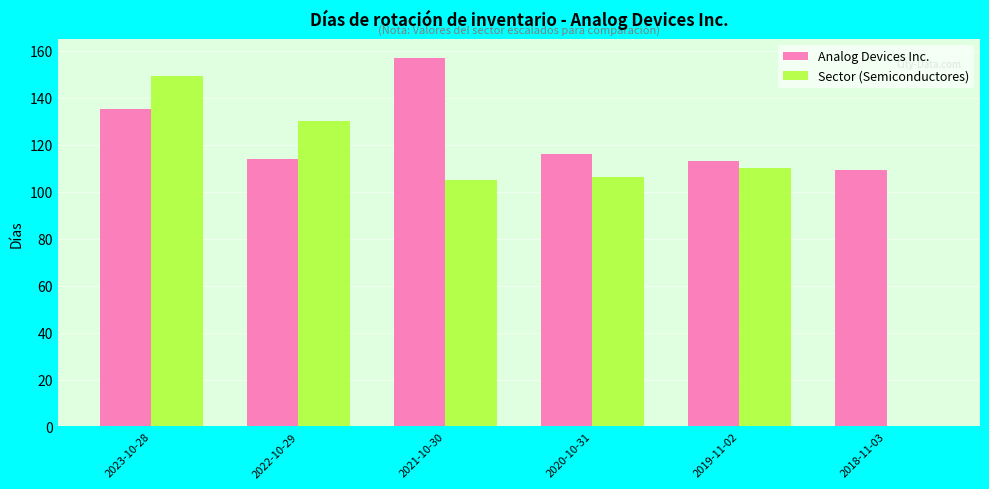

At which label is Analog Devices Inc. closest to 133?

2023-10-28